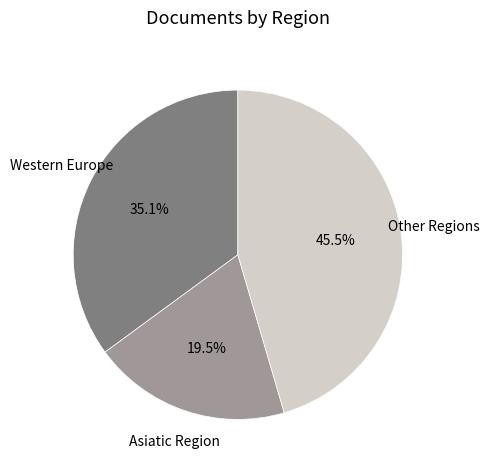

Is there a majority slice in this chart?

No